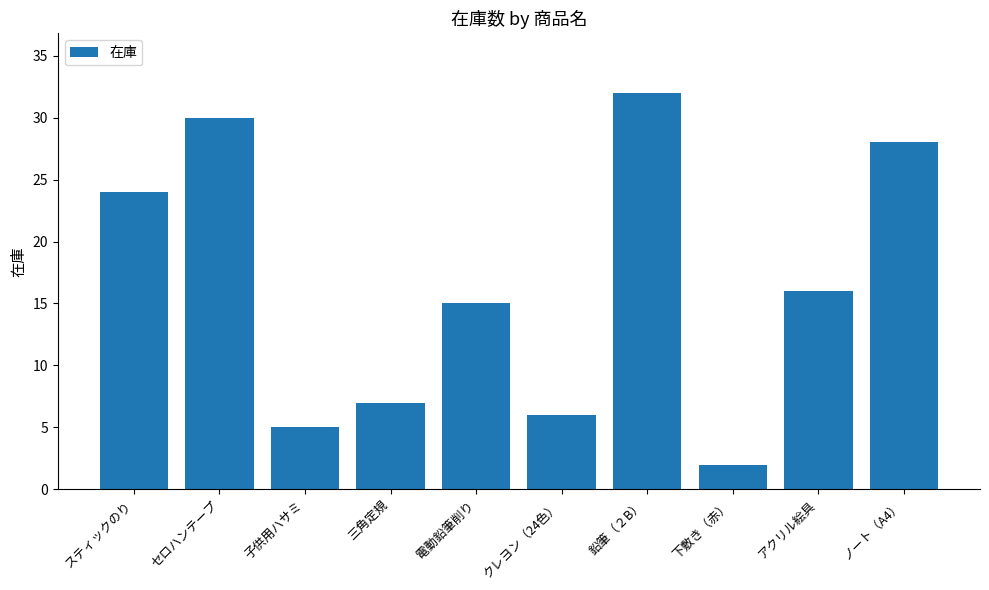

What is the difference between the maximum and minimum values?

30